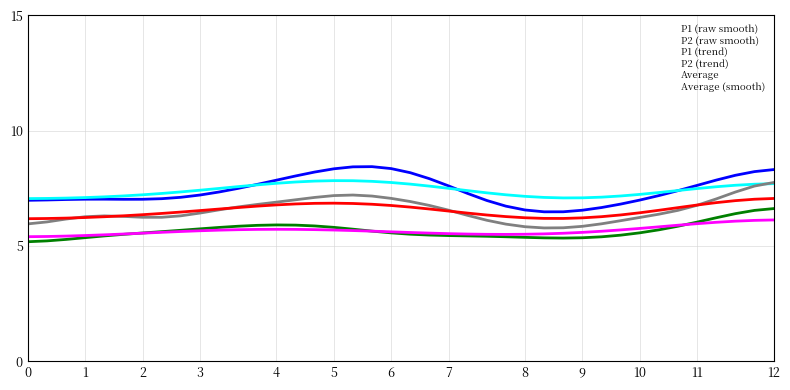

What is the smallest value displayed?

5.2